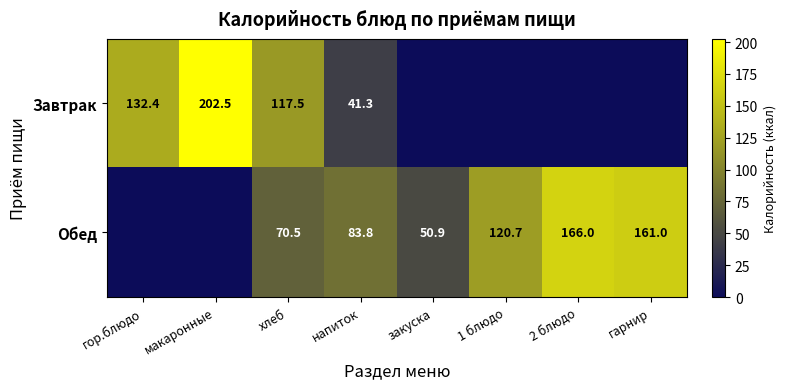

What is the difference between the Обед values at напиток and хлеб?

13.3